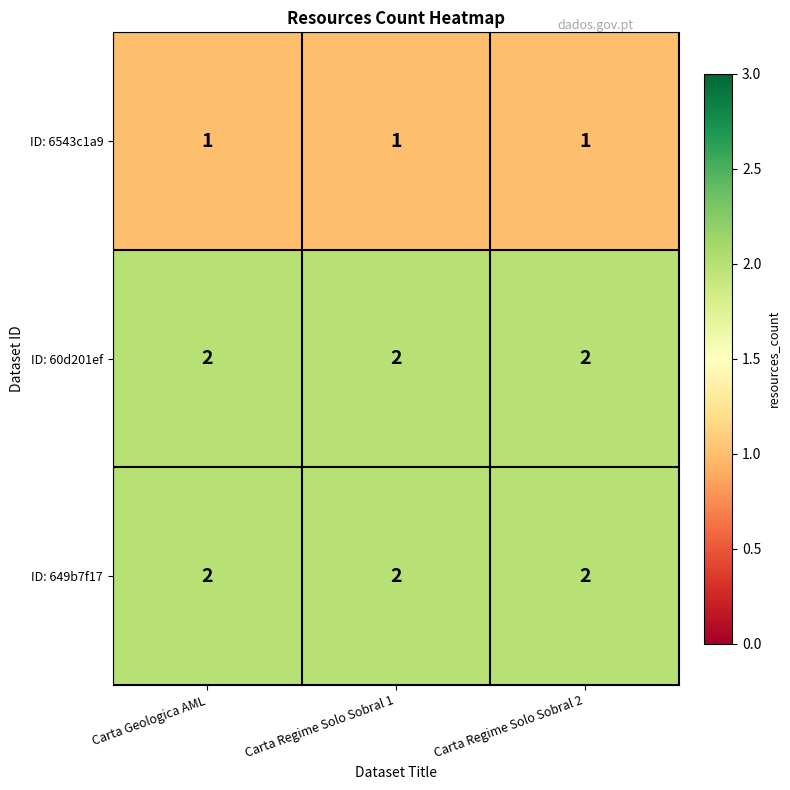

The ID: 649b7f17 series shows 2 at Carta Regime Solo Sobral 2. True or false?

True